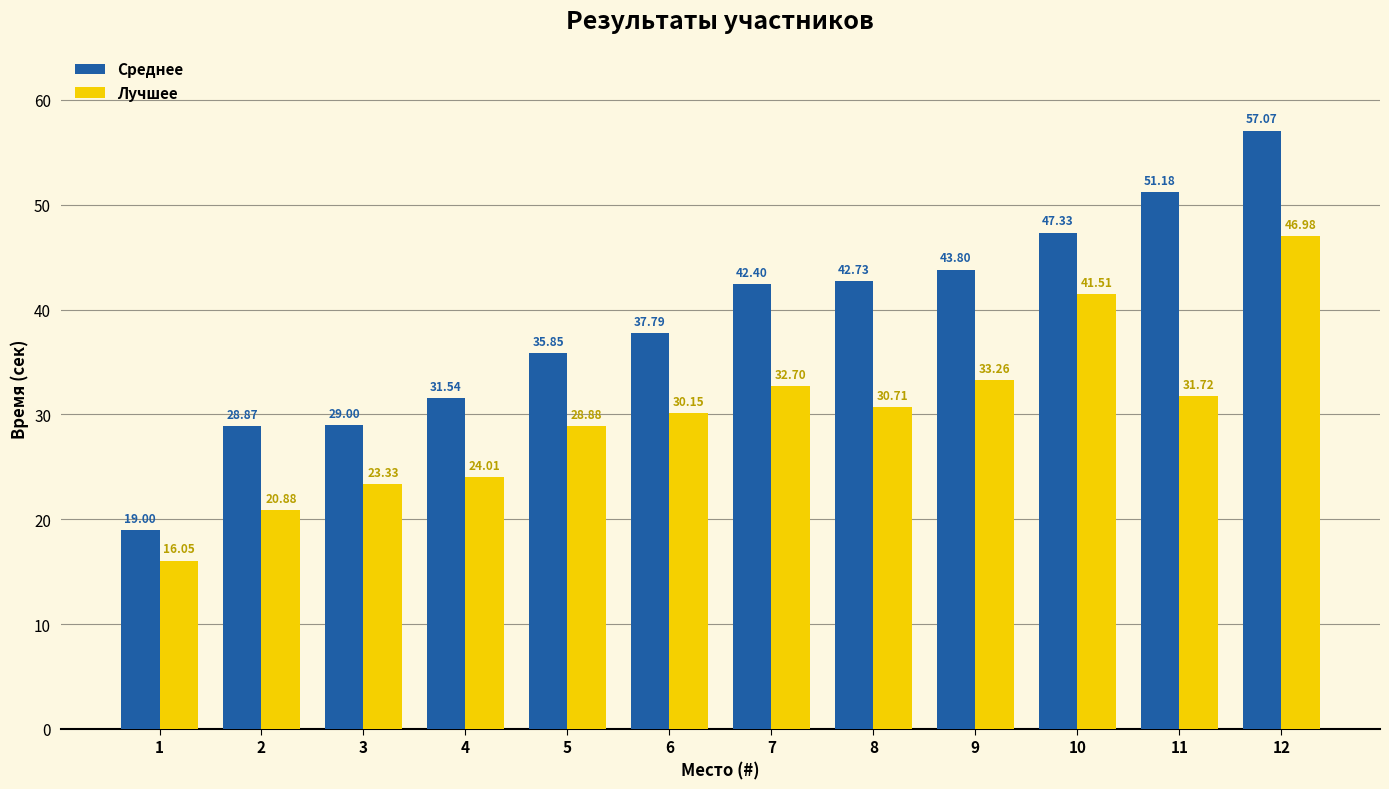

List the labels in order of Среднее value, largest first.

12, 11, 10, 9, 8, 7, 6, 5, 4, 3, 2, 1